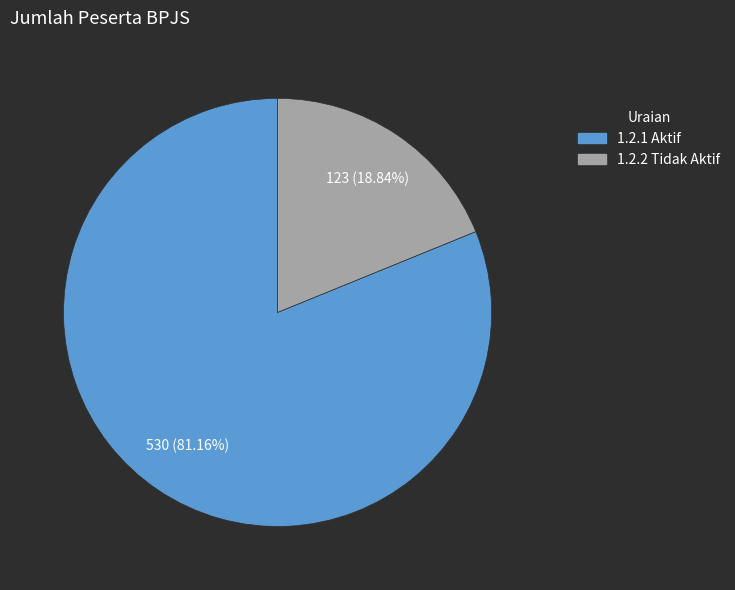

To the nearest percent, what is the average slice percentage?

50%